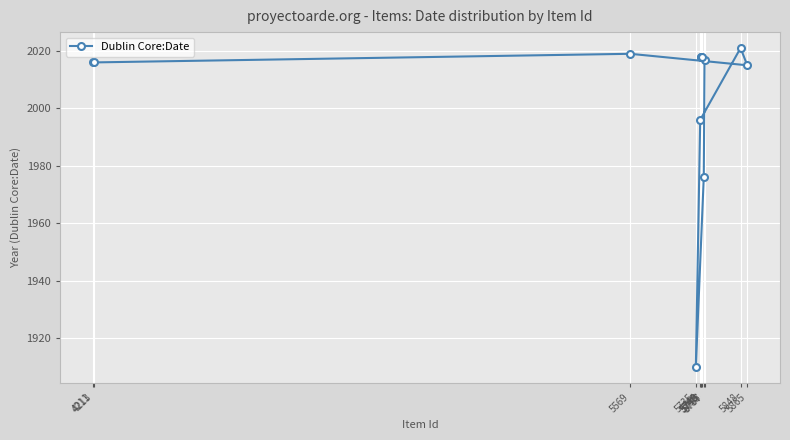

Reading left to right, extract all data points from this chart.

4211=2016	4213=2016	5569=2019	5735=1910	5746=1996	5748=2018	5749=2018	5750=2018	5755=1976	5757=2017	5848=2021	5865=2015